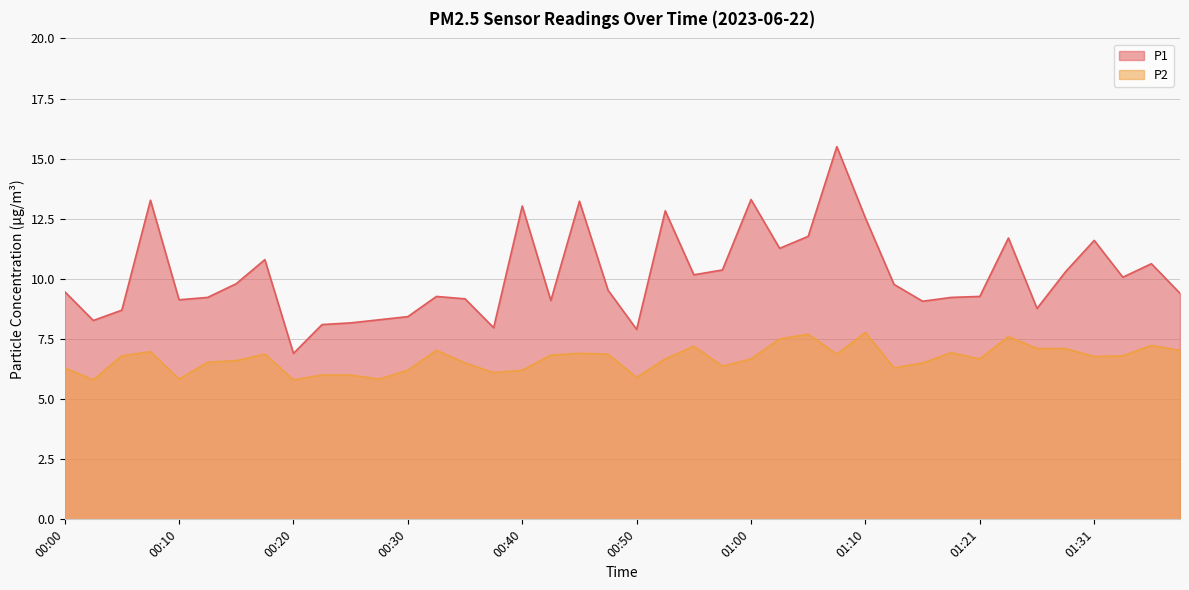

What is the lowest value of the P1 series?

6.9